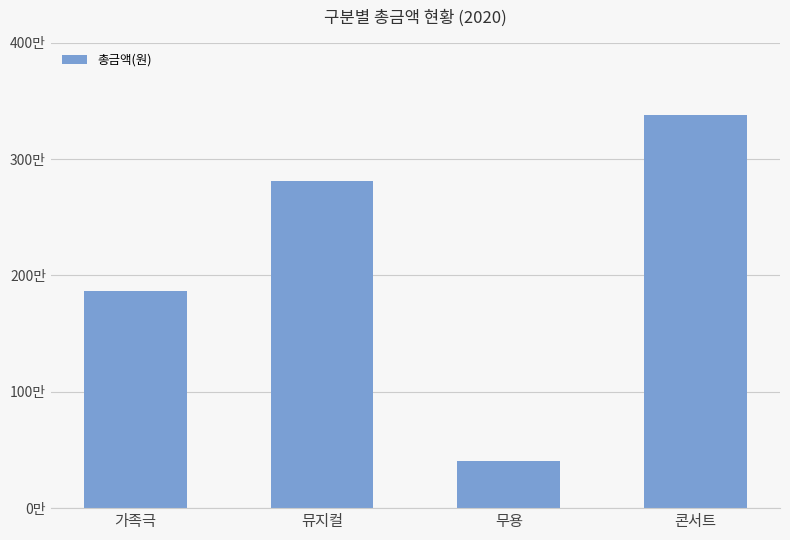

Does the chart contain any negative values?

No